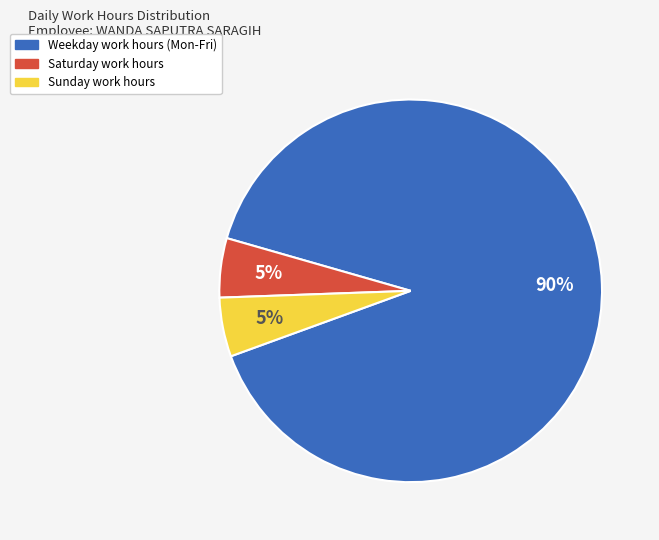

True or false: Weekday work hours (Mon-Fri) accounts for 99% of the total.

False